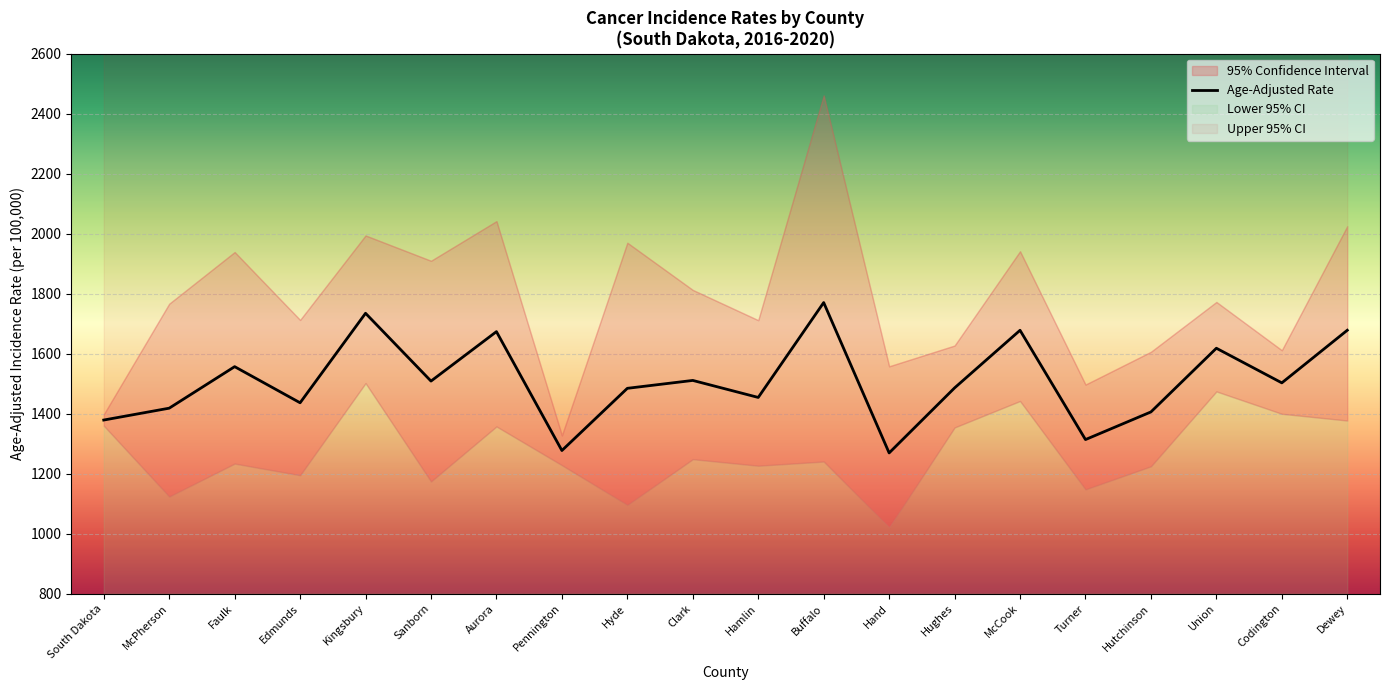

Between Turner and Dewey, which series saw the biggest shift?

Upper 95% CI